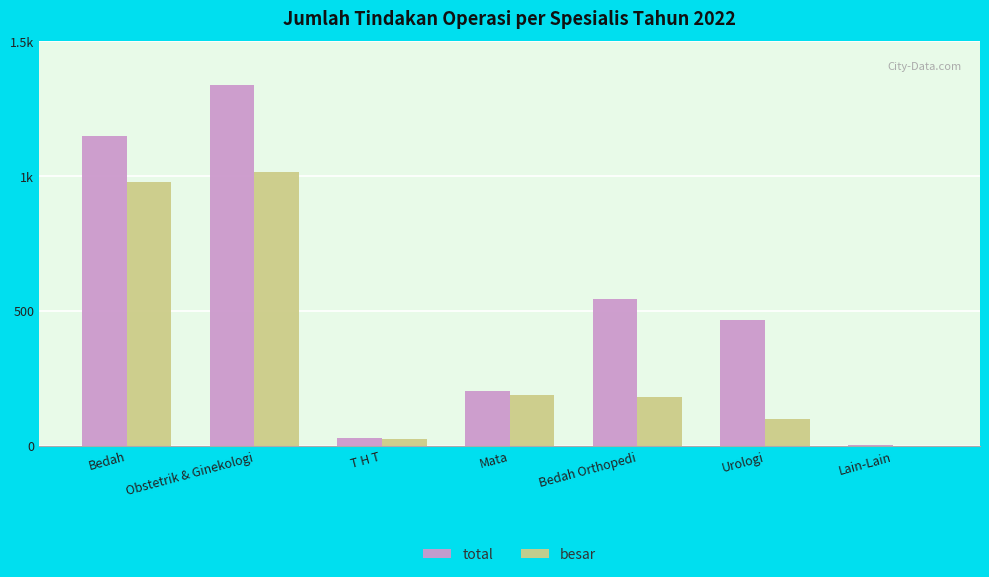

Are the bars grouped side by side (vs. stacked)?

Yes